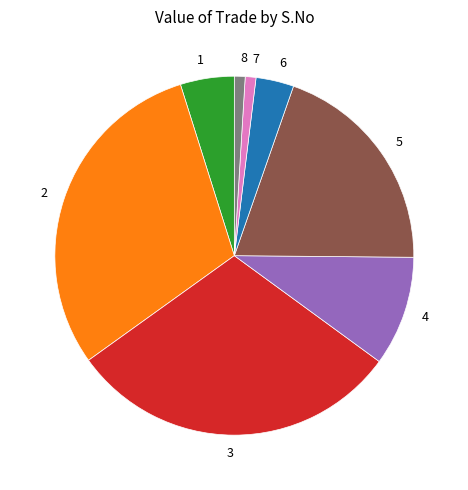

Between 6 and 1, which is larger?

1